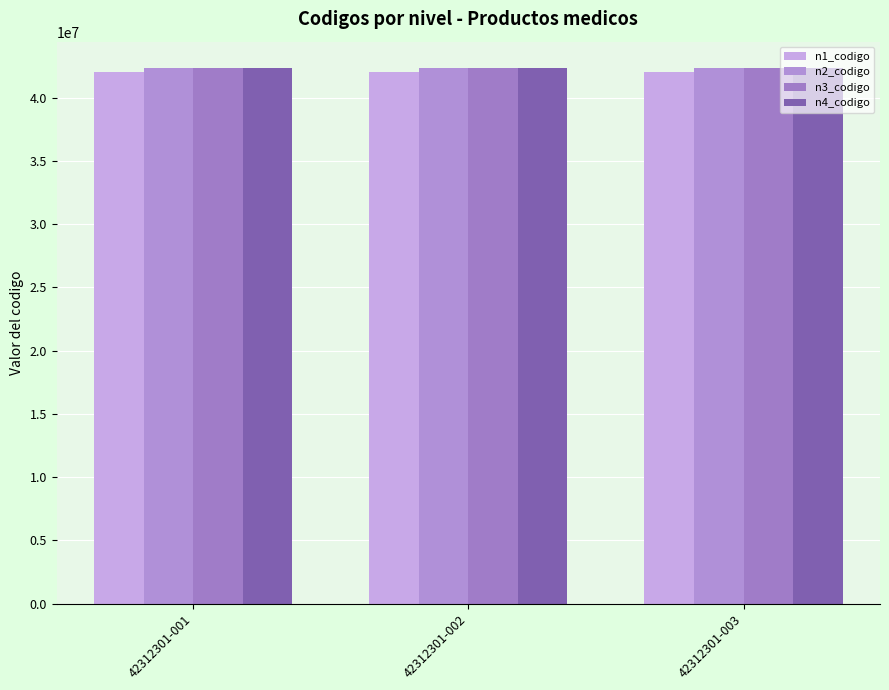

What is the highest value of the n3_codigo series?

42312300